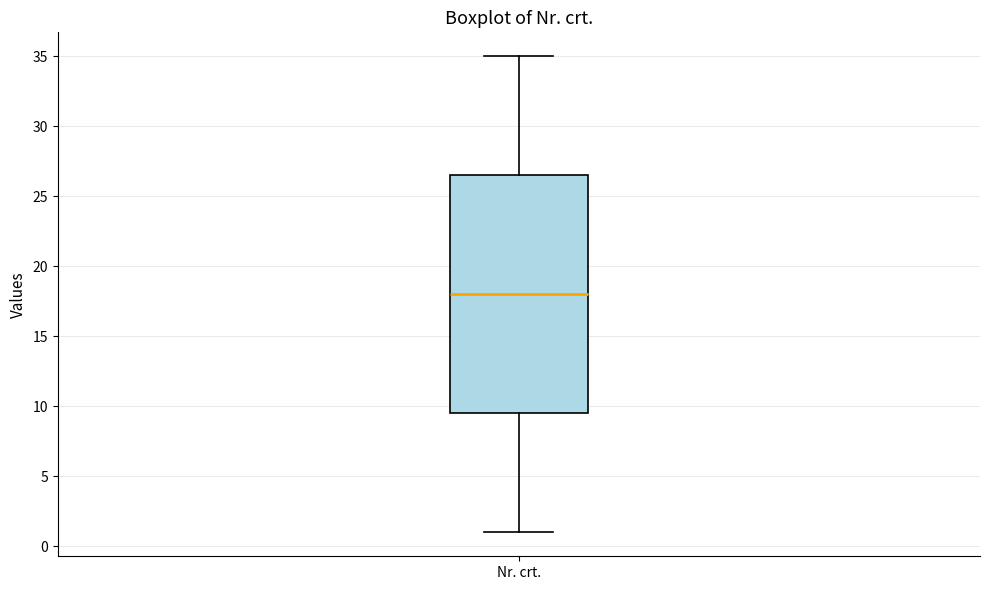

Read this box plot against the y-axis: the position of the median line, the range covered by the box, and the ends of both whiskers. The values are not printed on the chart, so give them approximately, as read against the axis.

median 18.0, box 9.5 to 26.5, whiskers 1.0 to 35.0